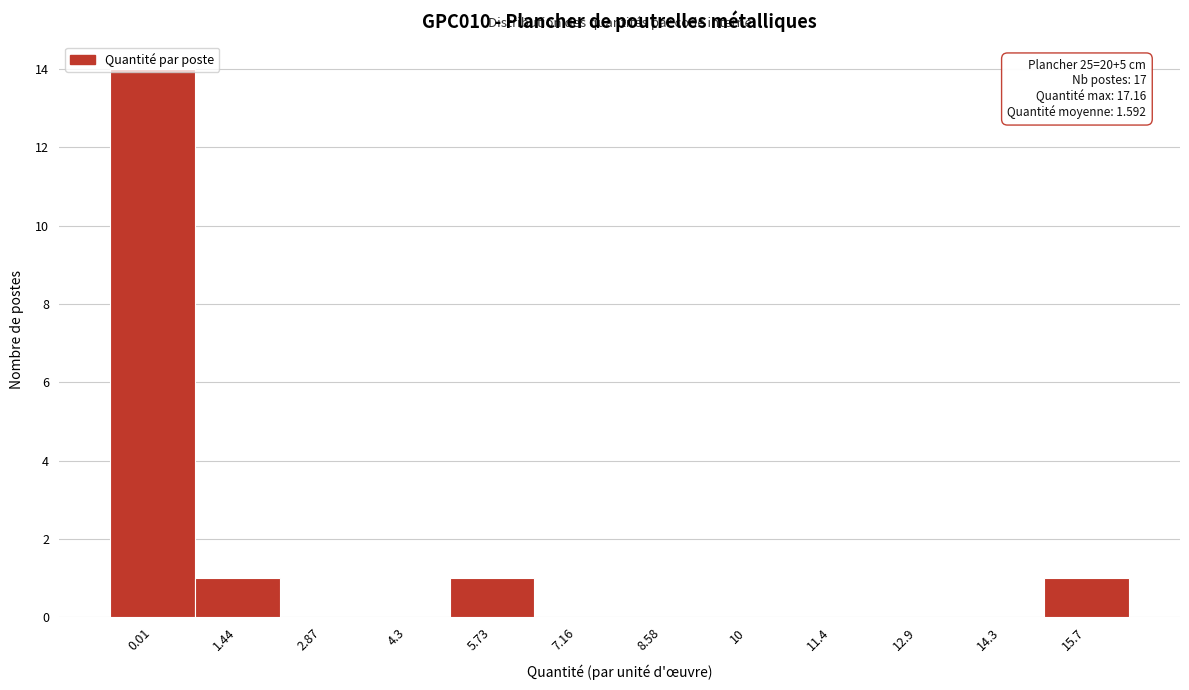

The chart shows a value of -5 at 10. True or false?

False